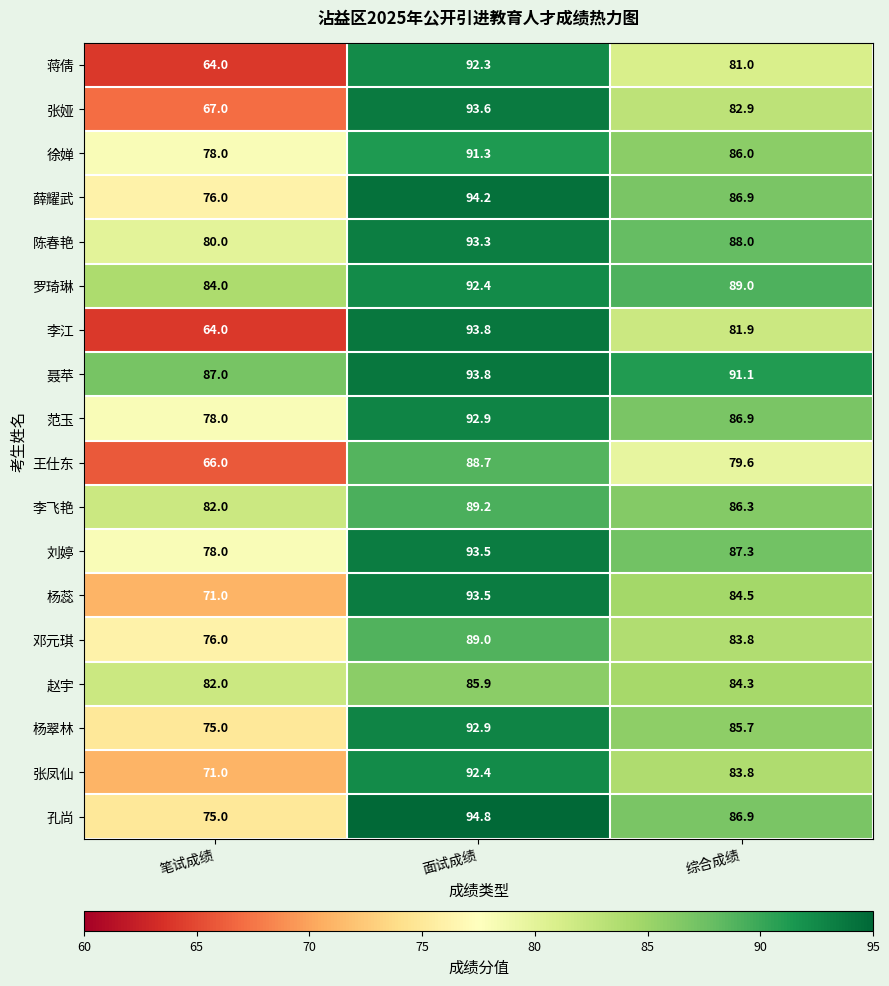

At which category is the sum across all series the highest?

面试成绩